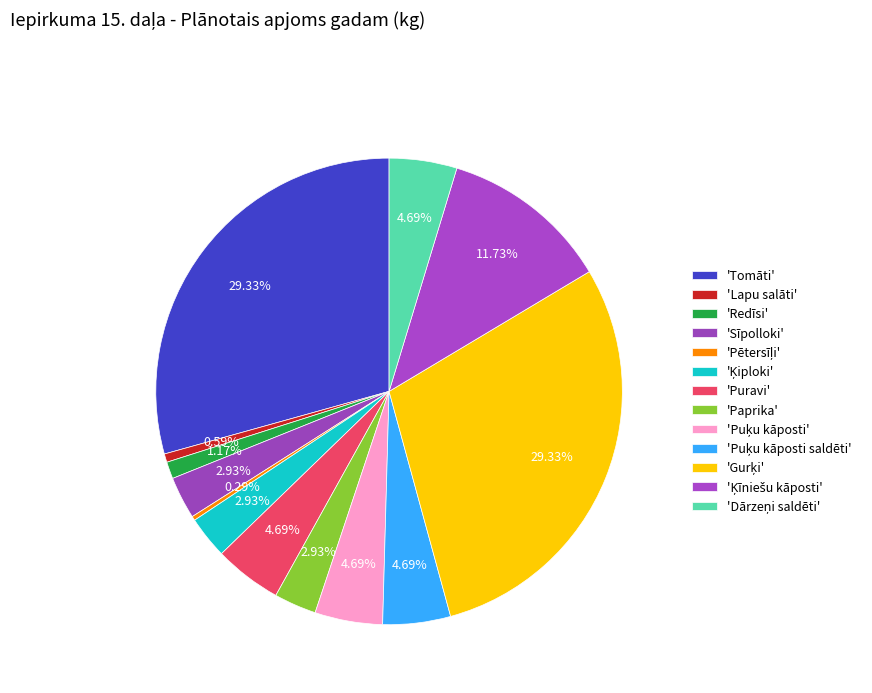

Count the number of slices in the pie.

13